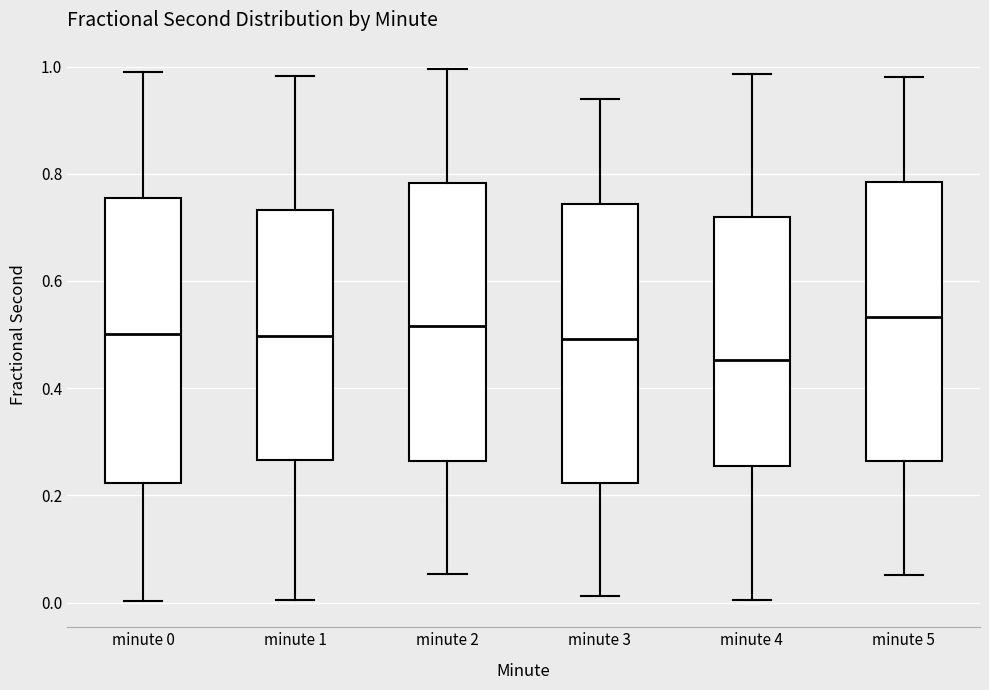

Reading left to right, transcribe this box plot: for each box, give where its median line is, the range the box spans, and where its two whiskers end, as read against the y-axis. The values are not printed on the chart, so give them approximately, as read against the axis.

minute 0: median 0.50, box 0.22 to 0.76, whiskers 0.00 to 1.00
minute 1: median 0.50, box 0.26 to 0.74, whiskers 0.00 to 0.98
minute 2: median 0.52, box 0.26 to 0.78, whiskers 0.06 to 1.00
minute 3: median 0.50, box 0.22 to 0.74, whiskers 0.02 to 0.94
minute 4: median 0.46, box 0.26 to 0.72, whiskers 0.00 to 0.98
minute 5: median 0.54, box 0.26 to 0.78, whiskers 0.06 to 0.98